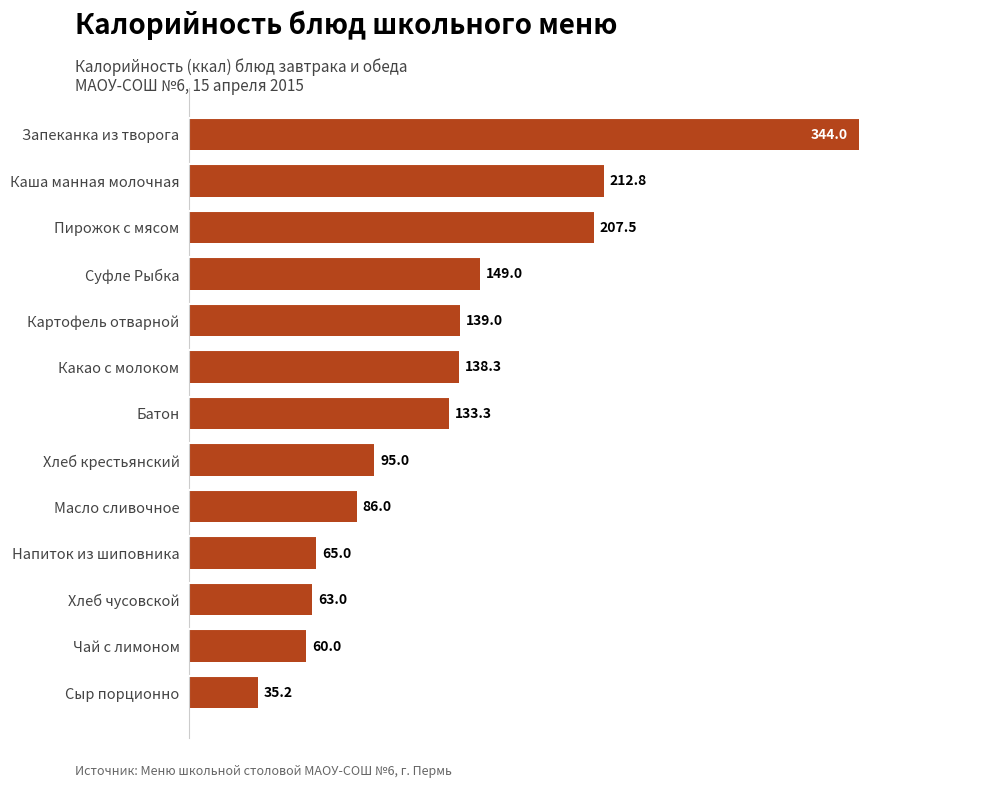

What is the average value?

132.9